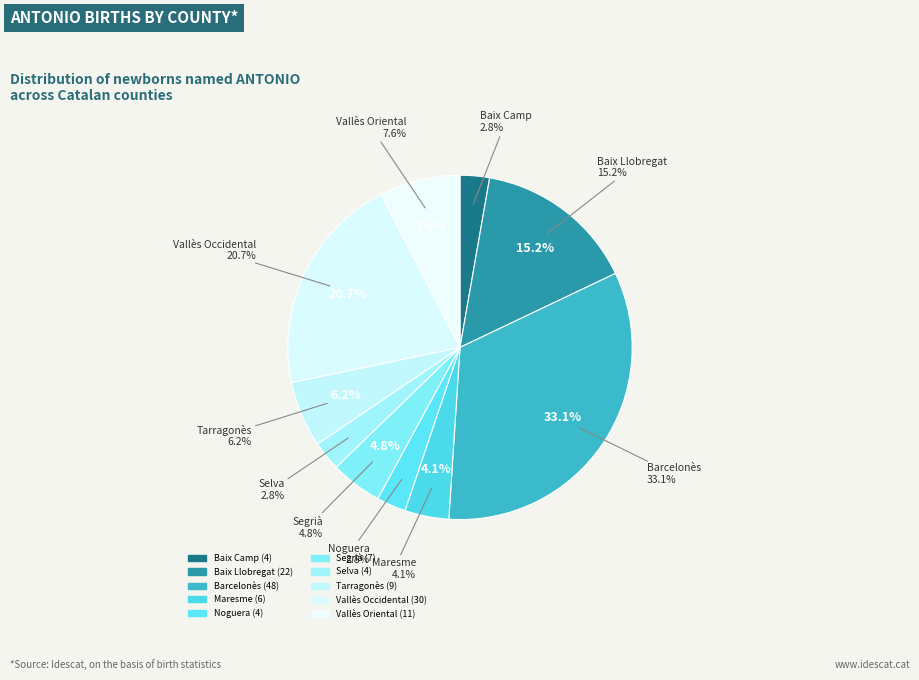

Rank the categories by value from highest to lowest.

Barcelonès, Vallès Occidental, Baix Llobregat, Vallès Oriental, Tarragonès, Segrià, Maresme, Baix Camp, Noguera, Selva